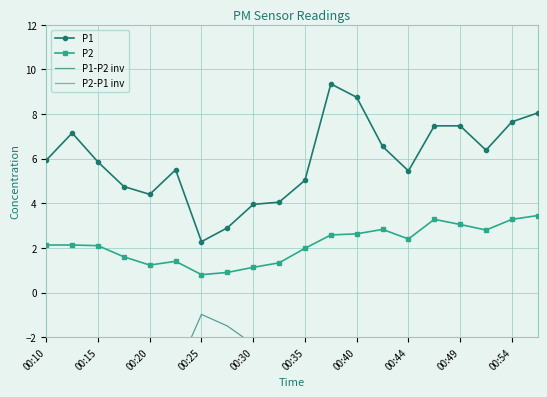

What is the value of the P2-P1 inv point at the 9th from the left?

-4.3